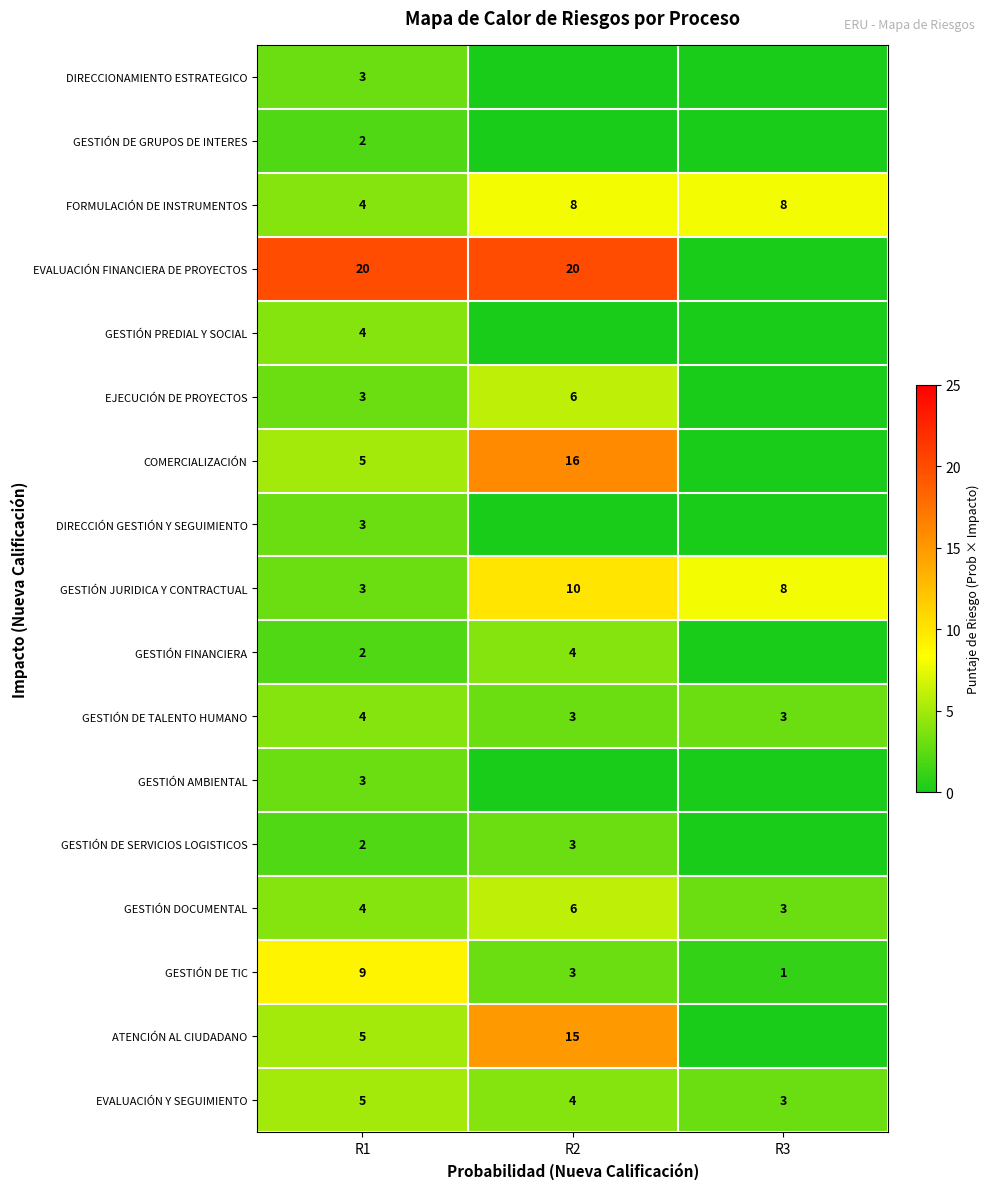

What is the total value across all series at R1?

81